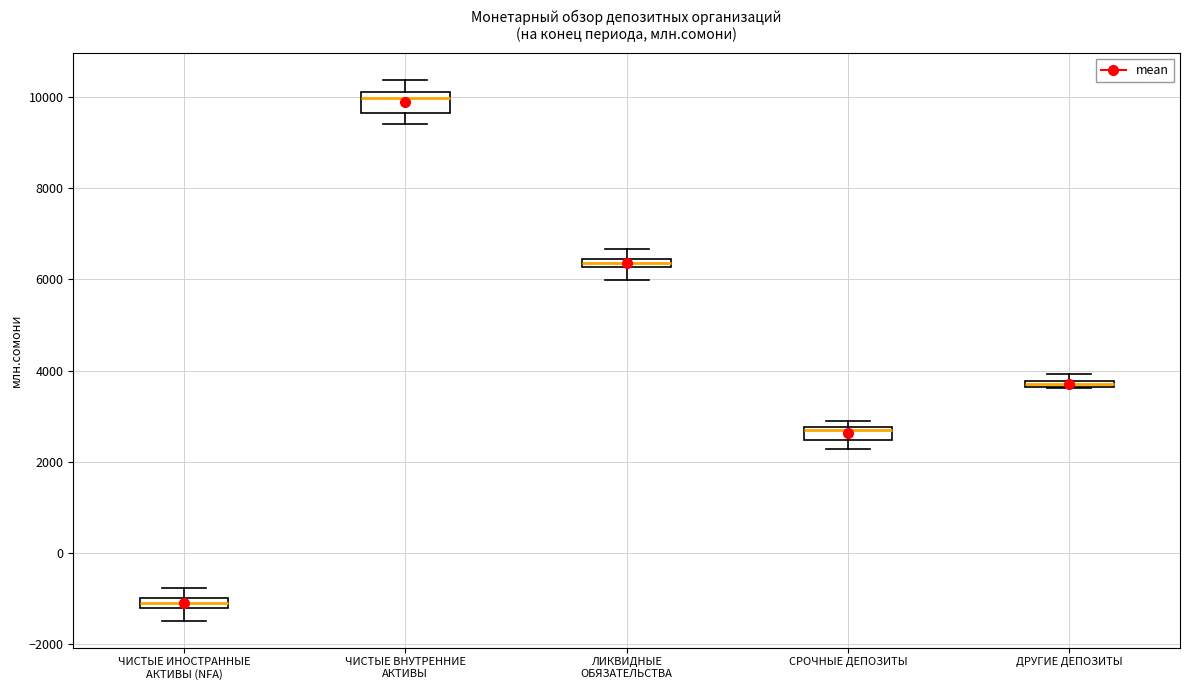

Where is the lower edge of the box for ЛИКВИДНЫЕ ОБЯЗАТЕЛЬСТВА on the y-axis? The values are not printed on the chart, so give them approximately, as read against the axis.

6200